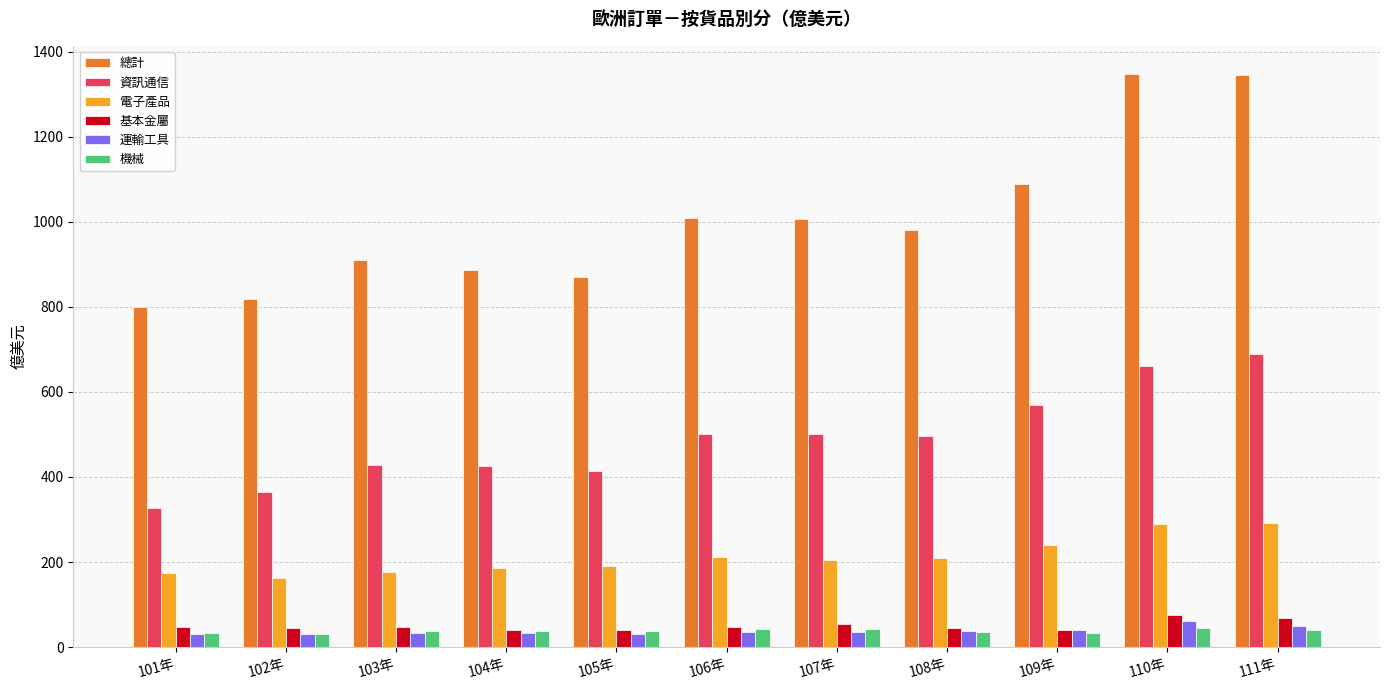

What position from the right is 103年?

9